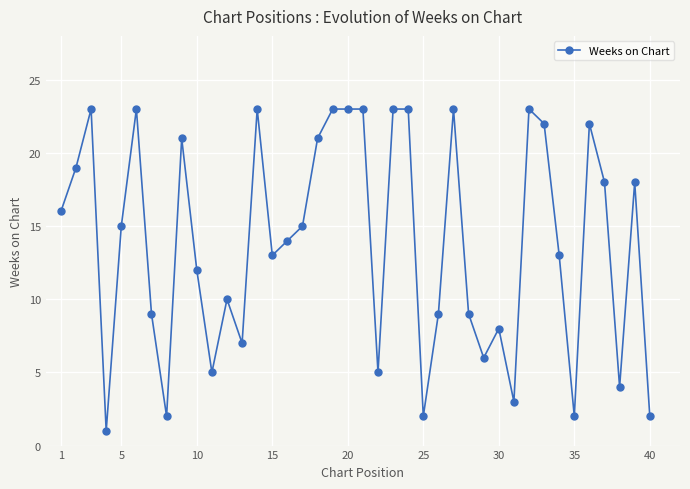

What is the maximum value shown in the chart?

23